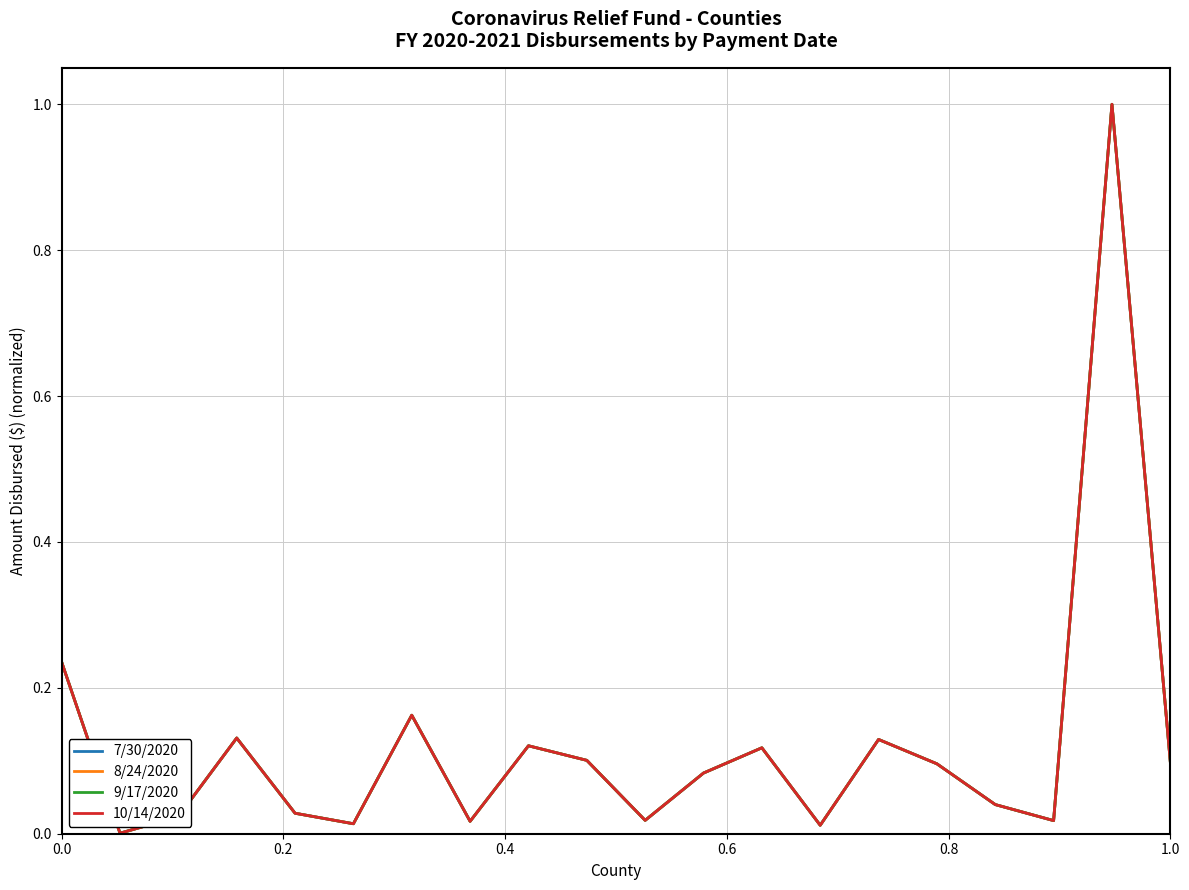

What is the difference between the maximum and minimum values in the 10/14/2020 series?

1.0